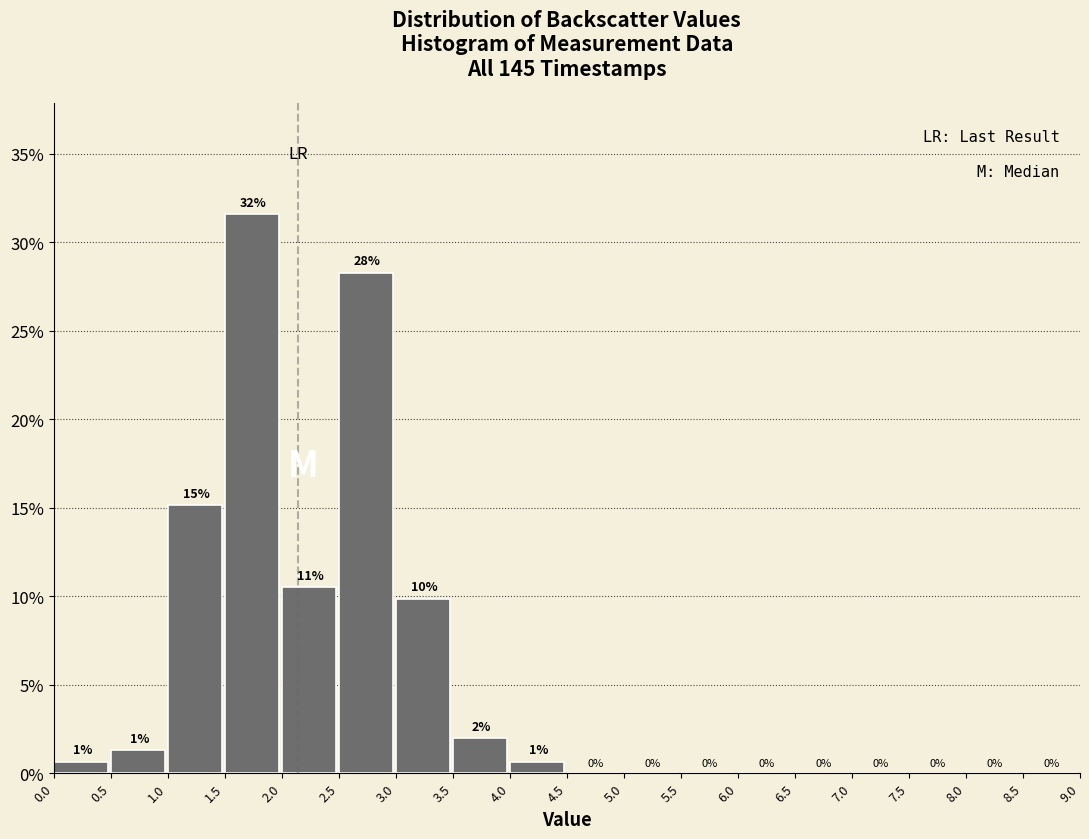

Over which range of the x-axis is the bar tallest?

1.5 to 2.0